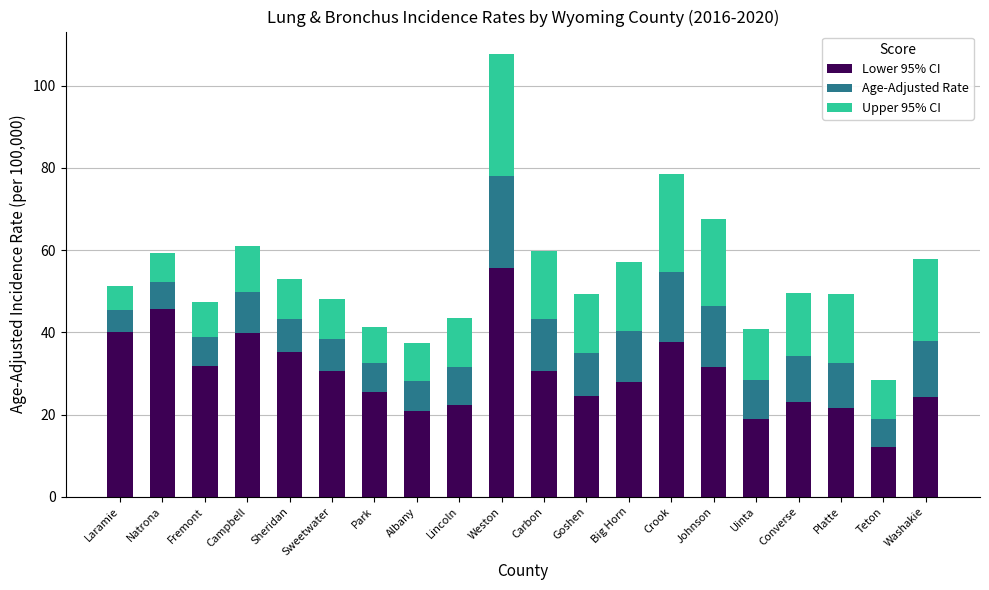

What is the maximum value for Lower 95% CI?

55.7